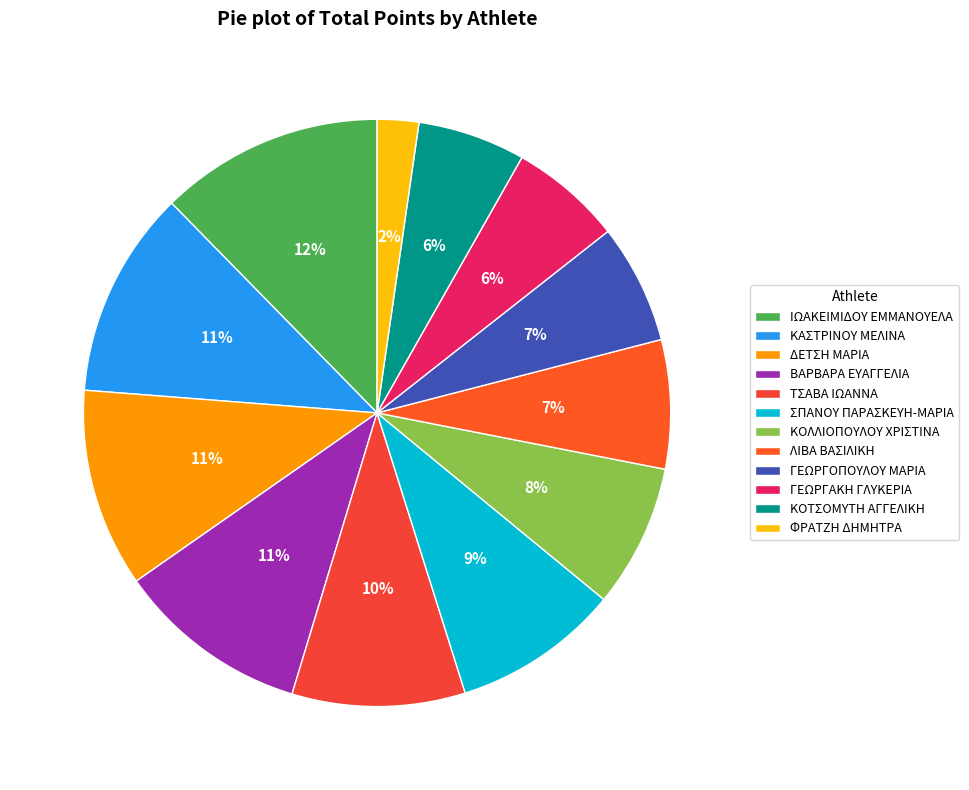

What percentage do ΒΑΡΒΑΡΑ ΕΥΑΓΓΕΛΙΑ and ΚΟΛΛΙΟΠΟΥΛΟΥ ΧΡΙΣΤΙΝΑ together represent?

18.5%